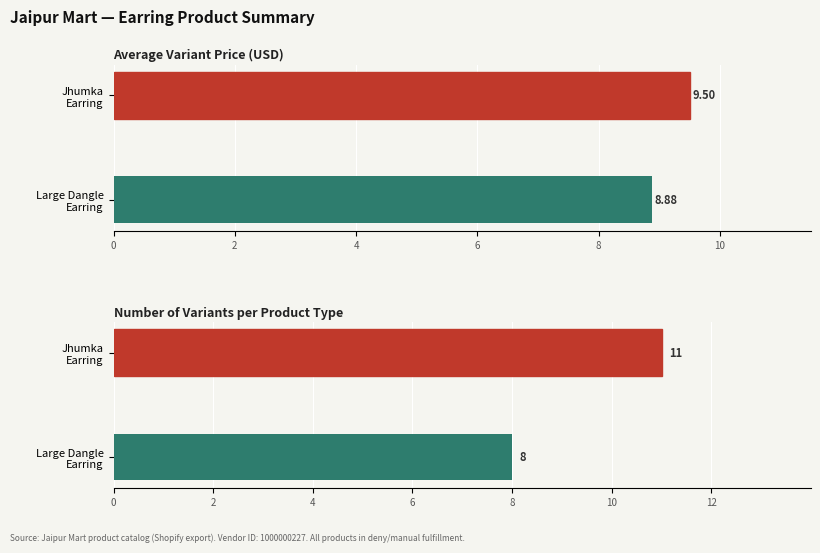

Rank the series by their average value, from highest to lowest.

Number of Variants, Avg Variant Price